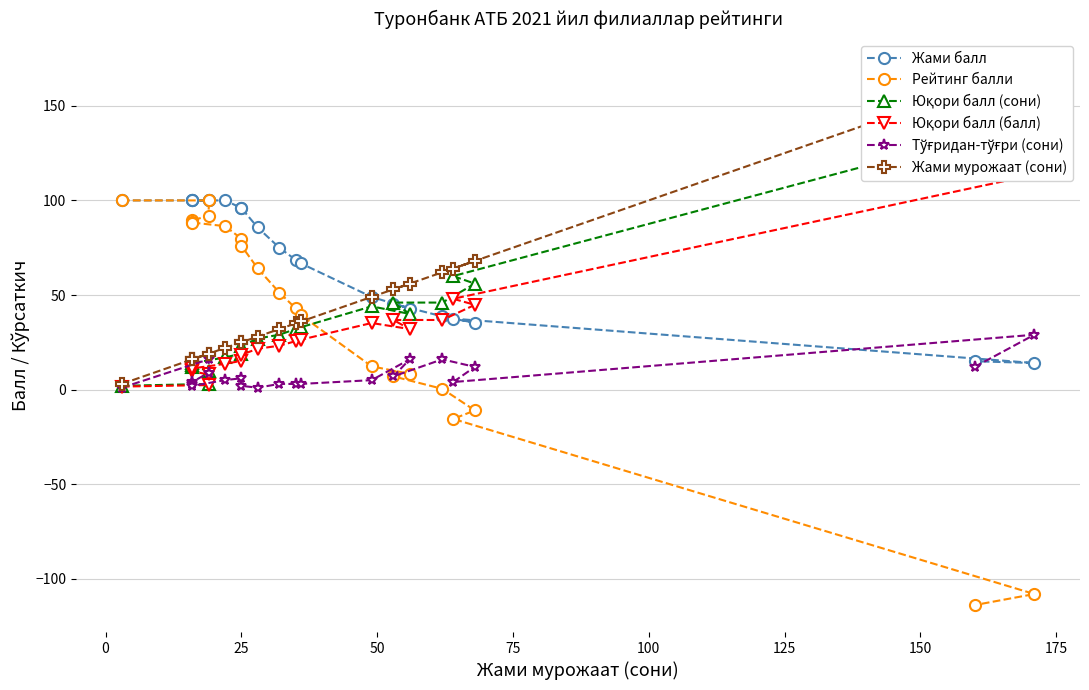

What are all the series names shown in the legend?

Жами балл, Рейтинг балли, Юқори балл (сони), Юқори балл (балл), Тўғридан-тўғри (сони), Жами мурожаат (сони)